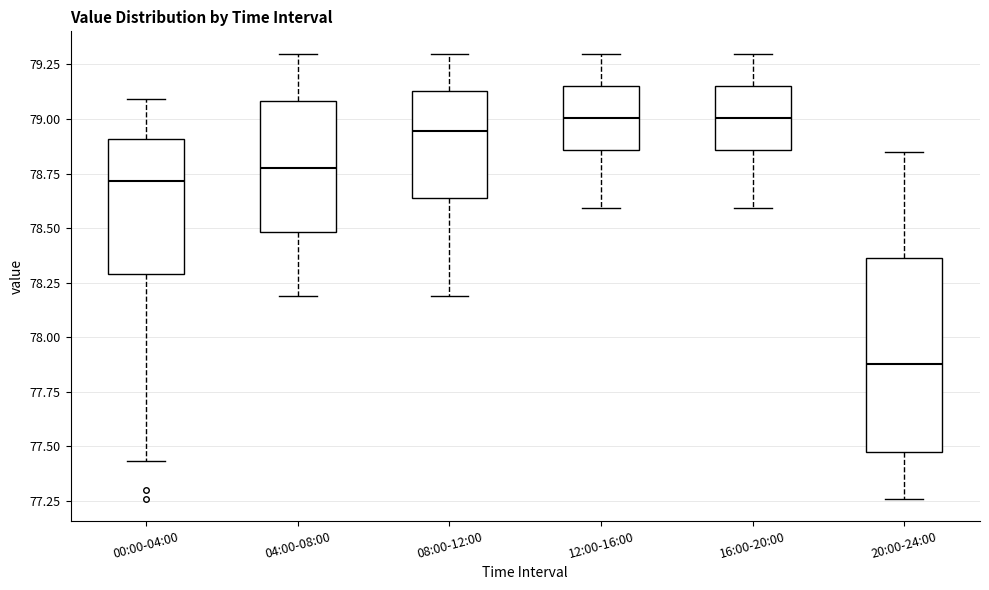

Reading left to right, read every box against the y-axis: the position of its median line, the range the box covers, and the ends of its whiskers. The values are not printed on the chart, so give them approximately, as read against the axis.

00:00-04:00: median 78.70, box 78.30 to 78.90, whiskers 77.45 to 79.10
04:00-08:00: median 78.80, box 78.50 to 79.10, whiskers 78.20 to 79.30
08:00-12:00: median 78.95, box 78.65 to 79.15, whiskers 78.20 to 79.30
12:00-16:00: median 79.00, box 78.85 to 79.15, whiskers 78.60 to 79.30
16:00-20:00: median 79.00, box 78.85 to 79.15, whiskers 78.60 to 79.30
20:00-24:00: median 77.90, box 77.45 to 78.35, whiskers 77.25 to 78.85